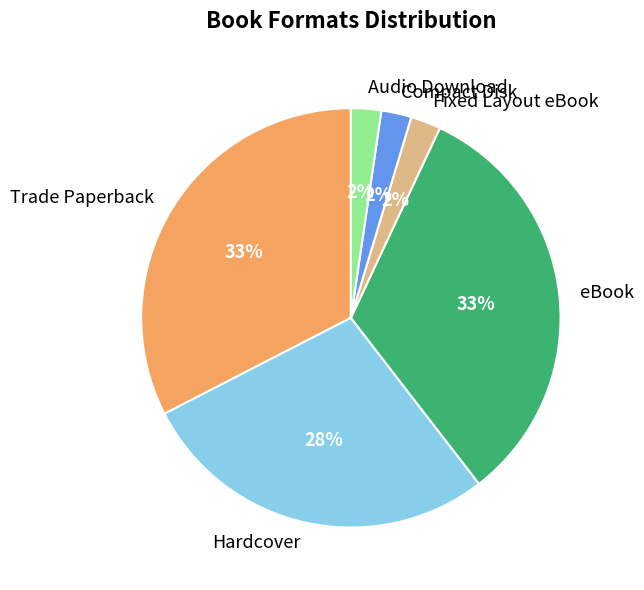

How many segments does this pie chart have?

6